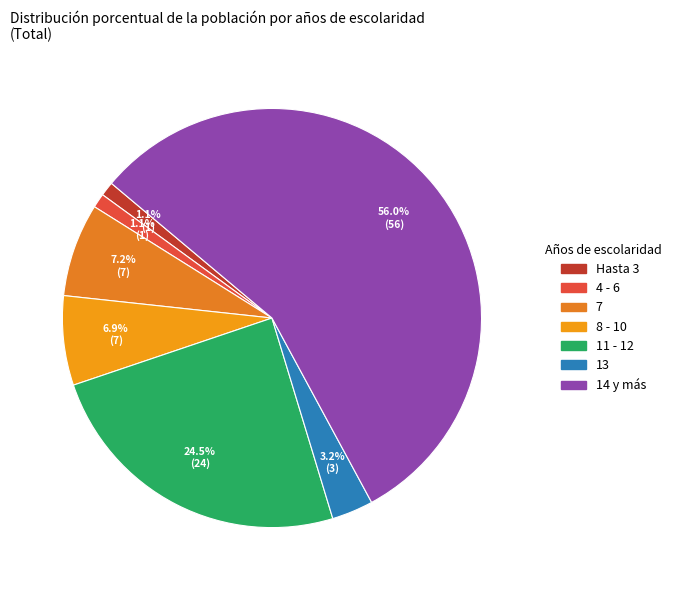

What is the largest slice in the pie chart?

14 y más